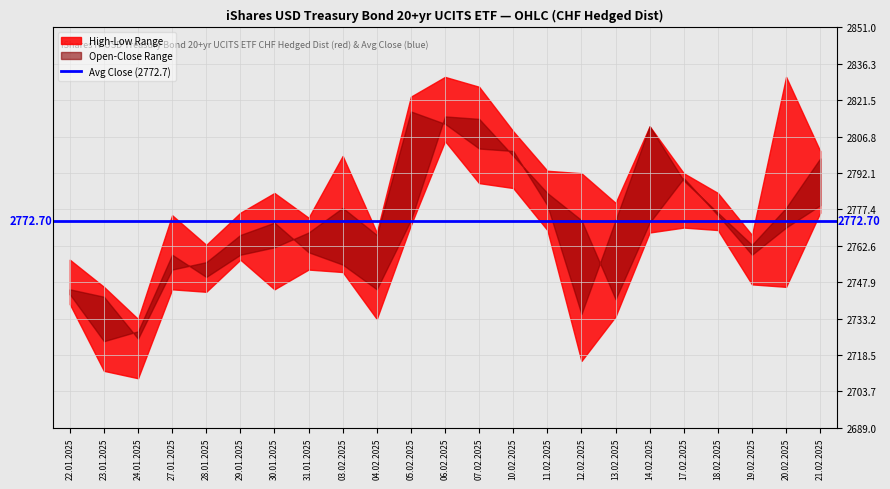

What is the spread (max minus min) of values at 17.02.2025?

22